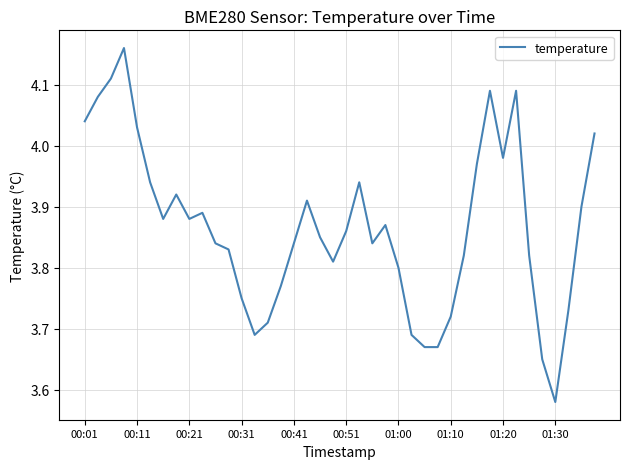

What is the difference between the maximum and minimum values?

0.6